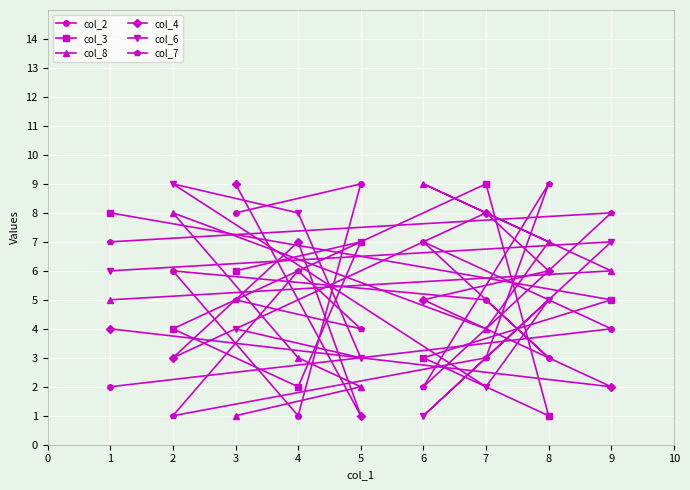

List the labels in order of col_8 value, largest first.

6, 2, 8, 9, 1, 7, 4, 5, 3